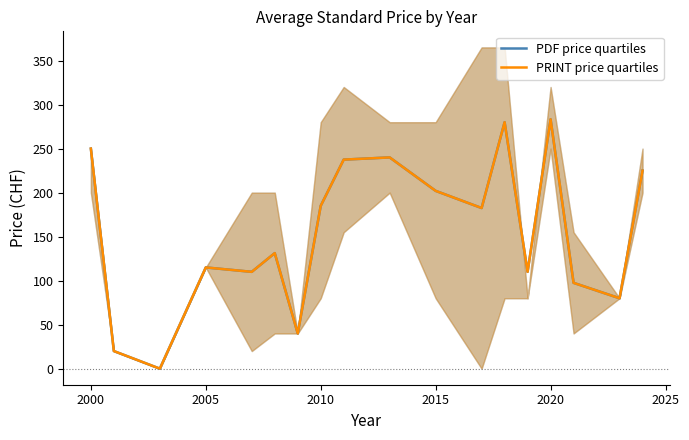

How many series are shown in this chart?

2